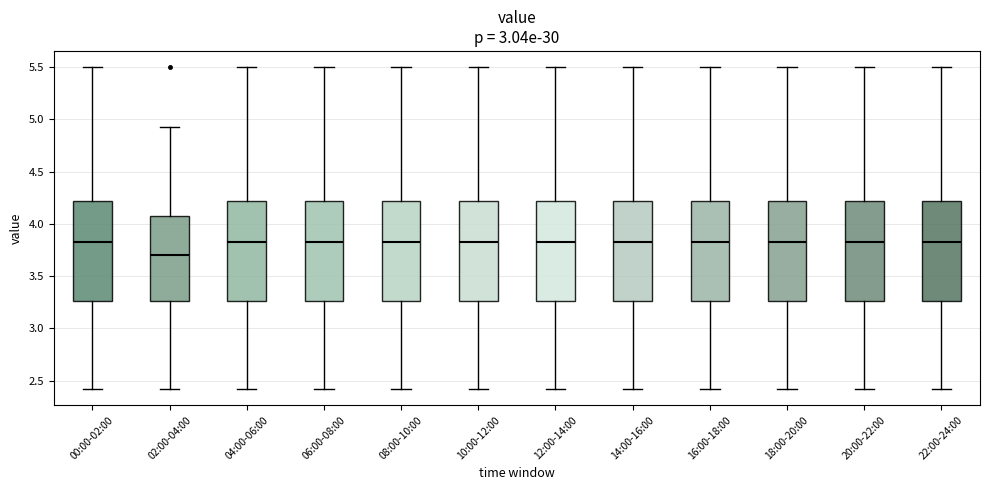

Reading left to right, read every box against the y-axis: the position of its median line, the range the box covers, and the ends of its whiskers. The values are not printed on the chart, so give them approximately, as read against the axis.

00:00-02:00: median 3.85, box 3.25 to 4.20, whiskers 2.40 to 5.50
02:00-04:00: median 3.70, box 3.25 to 4.10, whiskers 2.40 to 4.95
04:00-06:00: median 3.85, box 3.25 to 4.20, whiskers 2.40 to 5.50
06:00-08:00: median 3.85, box 3.25 to 4.20, whiskers 2.40 to 5.50
08:00-10:00: median 3.85, box 3.25 to 4.20, whiskers 2.40 to 5.50
10:00-12:00: median 3.85, box 3.25 to 4.20, whiskers 2.40 to 5.50
12:00-14:00: median 3.85, box 3.25 to 4.20, whiskers 2.40 to 5.50
14:00-16:00: median 3.85, box 3.25 to 4.20, whiskers 2.40 to 5.50
16:00-18:00: median 3.85, box 3.25 to 4.20, whiskers 2.40 to 5.50
18:00-20:00: median 3.85, box 3.25 to 4.20, whiskers 2.40 to 5.50
20:00-22:00: median 3.85, box 3.25 to 4.20, whiskers 2.40 to 5.50
22:00-24:00: median 3.85, box 3.25 to 4.20, whiskers 2.40 to 5.50